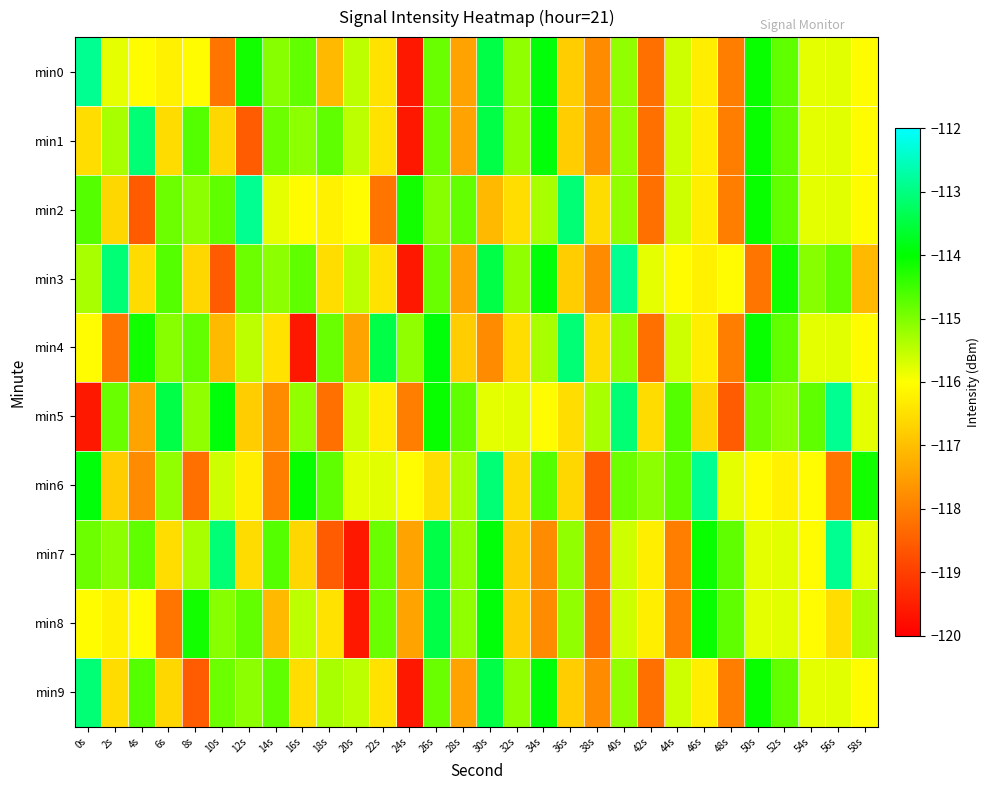

Reading left to right, transcribe all the data shown in this chart.

min0: 0s=-112.9	2s=-115.8	4s=-116.0	6s=-116.2	8s=-116.1	10s=-118.2	12s=-114.1	14s=-115.1	16s=-114.8	18s=-117.1	20s=-115.5	22s=-116.4	24s=-119.6	26s=-114.8	28s=-117.4	30s=-113.5	32s=-115.1	34s=-113.9	36s=-116.8	38s=-117.8	40s=-115.1	42s=-118.2	44s=-115.6	46s=-116.3	48s=-118.0	50s=-114.1	52s=-114.8	54s=-115.8	56s=-115.8	58s=-116.1
min1: 0s=-116.5	2s=-115.3	4s=-113.1	6s=-116.5	8s=-114.7	10s=-116.6	12s=-118.6	14s=-114.9	16s=-115.1	18s=-114.8	20s=-115.5	22s=-116.4	24s=-119.6	26s=-114.8	28s=-117.4	30s=-113.5	32s=-115.1	34s=-113.9	36s=-116.8	38s=-117.8	40s=-115.1	42s=-118.2	44s=-115.6	46s=-116.3	48s=-118.0	50s=-114.1	52s=-114.8	54s=-115.8	56s=-115.8	58s=-116.1
min2: 0s=-114.7	2s=-116.6	4s=-118.6	6s=-114.9	8s=-115.1	10s=-114.8	12s=-112.9	14s=-115.8	16s=-116.0	18s=-116.2	20s=-116.1	22s=-118.2	24s=-114.1	26s=-115.1	28s=-114.8	30s=-117.1	32s=-116.5	34s=-115.3	36s=-113.1	38s=-116.5	40s=-115.1	42s=-118.2	44s=-115.6	46s=-116.3	48s=-118.0	50s=-114.1	52s=-114.8	54s=-115.8	56s=-115.8	58s=-116.1
min3: 0s=-115.3	2s=-113.1	4s=-116.5	6s=-114.7	8s=-116.6	10s=-118.6	12s=-114.9	14s=-115.1	16s=-114.8	18s=-116.5	20s=-115.5	22s=-116.4	24s=-119.6	26s=-114.8	28s=-117.4	30s=-113.5	32s=-115.1	34s=-113.9	36s=-116.8	38s=-117.8	40s=-112.9	42s=-115.8	44s=-116.0	46s=-116.2	48s=-116.1	50s=-118.2	52s=-114.1	54s=-115.1	56s=-114.8	58s=-117.1
min4: 0s=-116.1	2s=-118.2	4s=-114.1	6s=-115.1	8s=-114.8	10s=-117.1	12s=-115.5	14s=-116.4	16s=-119.6	18s=-114.8	20s=-117.4	22s=-113.5	24s=-115.1	26s=-113.9	28s=-116.8	30s=-117.8	32s=-116.5	34s=-115.3	36s=-113.1	38s=-116.5	40s=-115.1	42s=-118.2	44s=-115.6	46s=-116.3	48s=-118.0	50s=-114.1	52s=-114.8	54s=-115.8	56s=-115.8	58s=-116.1
min5: 0s=-119.6	2s=-114.8	4s=-117.4	6s=-113.5	8s=-115.1	10s=-113.9	12s=-116.8	14s=-117.8	16s=-115.1	18s=-118.2	20s=-115.6	22s=-116.3	24s=-118.0	26s=-114.1	28s=-114.8	30s=-115.8	32s=-115.8	34s=-116.1	36s=-116.5	38s=-115.3	40s=-113.1	42s=-116.5	44s=-114.7	46s=-116.6	48s=-118.6	50s=-114.9	52s=-115.1	54s=-114.8	56s=-112.9	58s=-115.8
min6: 0s=-113.9	2s=-116.8	4s=-117.8	6s=-115.1	8s=-118.2	10s=-115.6	12s=-116.3	14s=-118.0	16s=-114.1	18s=-114.8	20s=-115.8	22s=-115.8	24s=-116.1	26s=-116.5	28s=-115.3	30s=-113.1	32s=-116.5	34s=-114.7	36s=-116.6	38s=-118.6	40s=-114.9	42s=-115.1	44s=-114.8	46s=-112.9	48s=-115.8	50s=-116.0	52s=-116.2	54s=-116.1	56s=-118.2	58s=-114.1
min7: 0s=-114.9	2s=-115.1	4s=-114.8	6s=-116.5	8s=-115.3	10s=-113.1	12s=-116.5	14s=-114.7	16s=-116.6	18s=-118.6	20s=-119.6	22s=-114.8	24s=-117.4	26s=-113.5	28s=-115.1	30s=-113.9	32s=-116.8	34s=-117.8	36s=-115.1	38s=-118.2	40s=-115.6	42s=-116.3	44s=-118.0	46s=-114.1	48s=-114.8	50s=-115.8	52s=-115.8	54s=-116.1	56s=-112.9	58s=-115.8
min8: 0s=-116.0	2s=-116.2	4s=-116.1	6s=-118.2	8s=-114.1	10s=-115.1	12s=-114.8	14s=-117.1	16s=-115.5	18s=-116.4	20s=-119.6	22s=-114.8	24s=-117.4	26s=-113.5	28s=-115.1	30s=-113.9	32s=-116.8	34s=-117.8	36s=-115.1	38s=-118.2	40s=-115.6	42s=-116.3	44s=-118.0	46s=-114.1	48s=-114.8	50s=-115.8	52s=-115.8	54s=-116.1	56s=-116.5	58s=-115.3
min9: 0s=-113.1	2s=-116.5	4s=-114.7	6s=-116.6	8s=-118.6	10s=-114.9	12s=-115.1	14s=-114.8	16s=-116.5	18s=-115.3	20s=-115.5	22s=-116.4	24s=-119.6	26s=-114.8	28s=-117.4	30s=-113.5	32s=-115.1	34s=-113.9	36s=-116.8	38s=-117.8	40s=-115.1	42s=-118.2	44s=-115.6	46s=-116.3	48s=-118.0	50s=-114.1	52s=-114.8	54s=-115.8	56s=-115.8	58s=-116.1